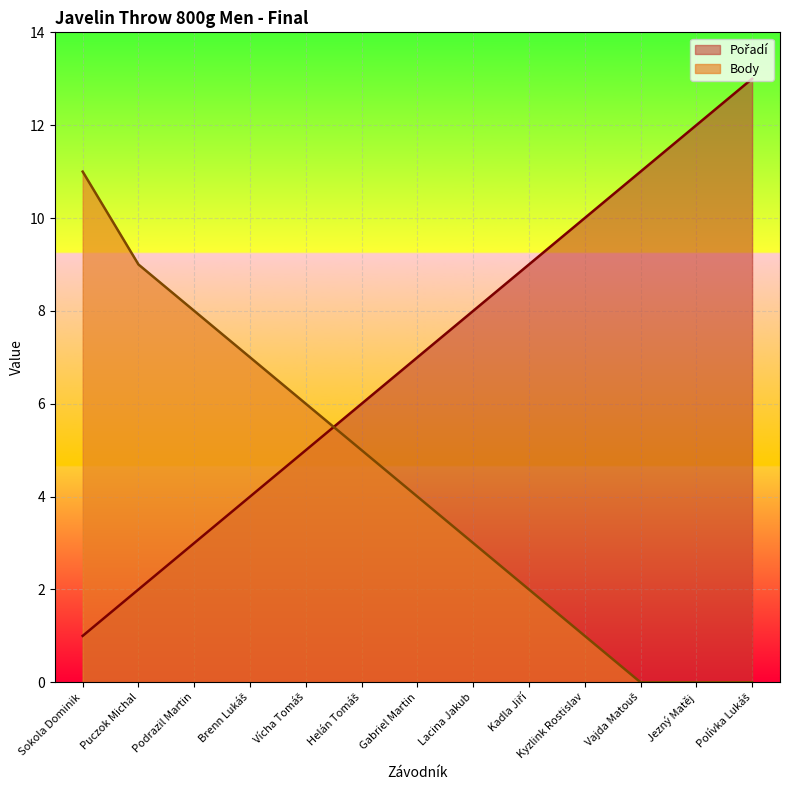

At which label does Pořadí first exceed 7?

Lacina Jakub